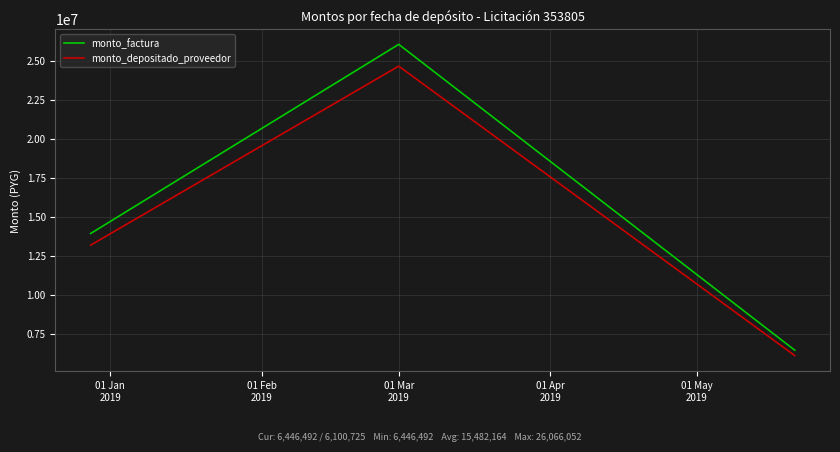

What is the smallest value displayed?

6100725